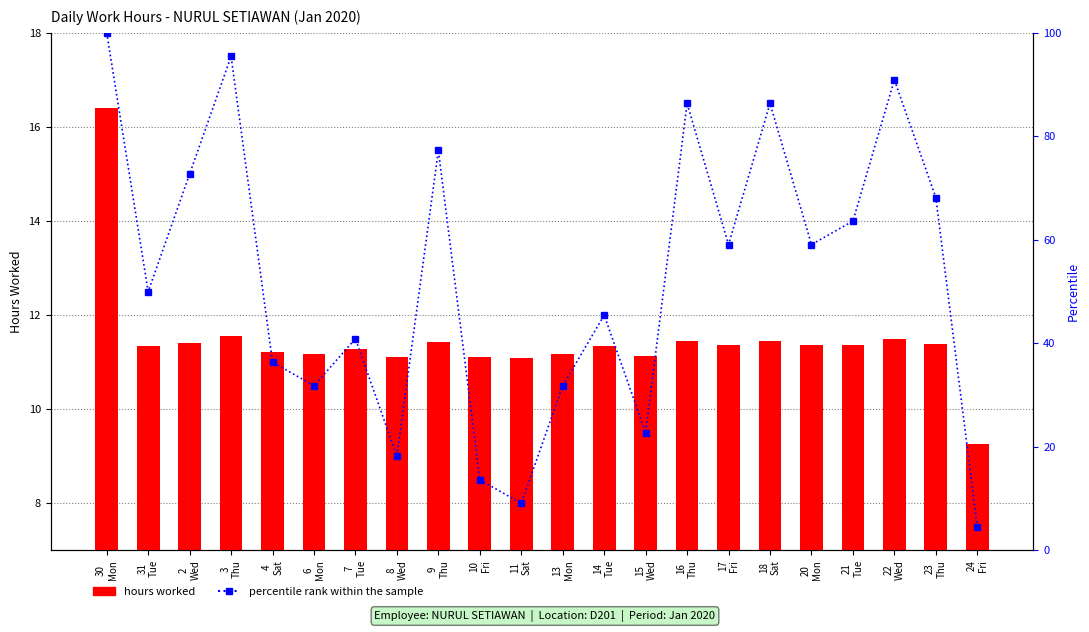

What is the difference between the percentile rank within the sample values at 30
Mon and 4
Sat?

63.6